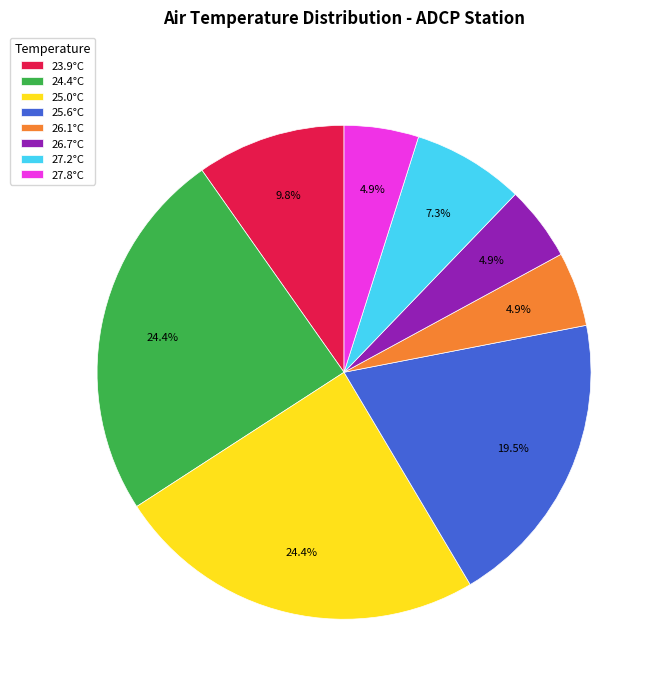

What is the ratio of the value at 27.8°C to the value at 23.9°C?

0.5